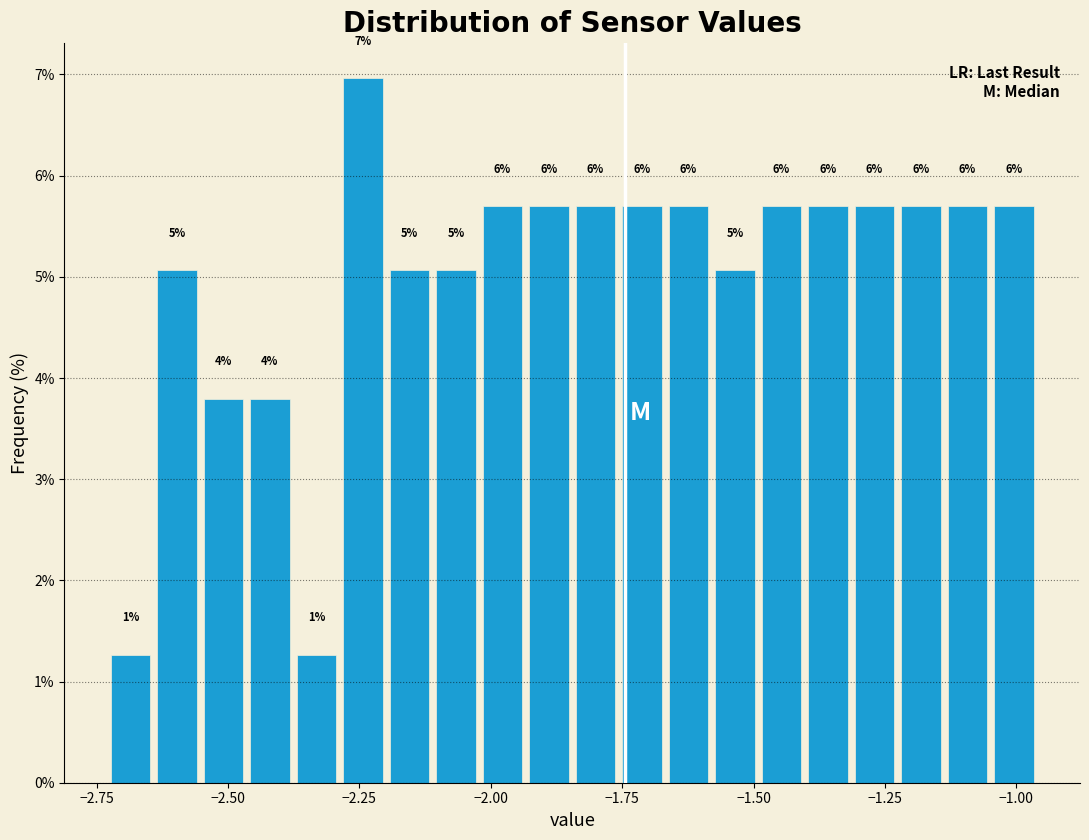

Read against the x-axis, roughly where is the centre of the tallest bar?

-2.25